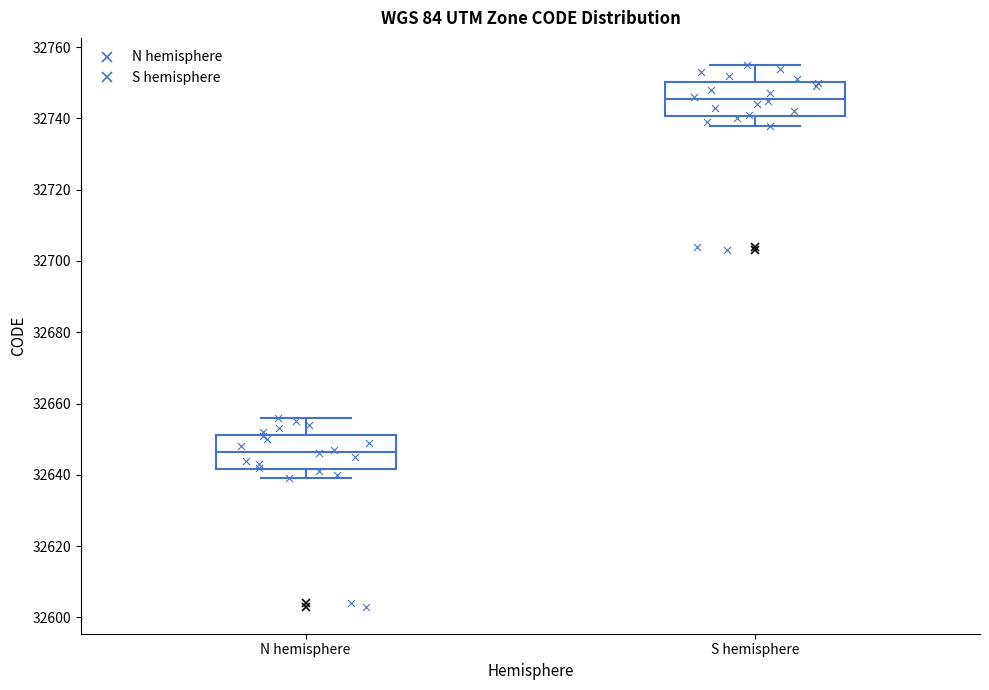

Reading left to right, read every box against the y-axis: the position of its median line, the range the box covers, and the ends of its whiskers. The values are not printed on the chart, so give them approximately, as read against the axis.

N hemisphere: median 32646, box 32642 to 32652, whiskers 32640 to 32656
S hemisphere: median 32746, box 32740 to 32750, whiskers 32738 to 32756